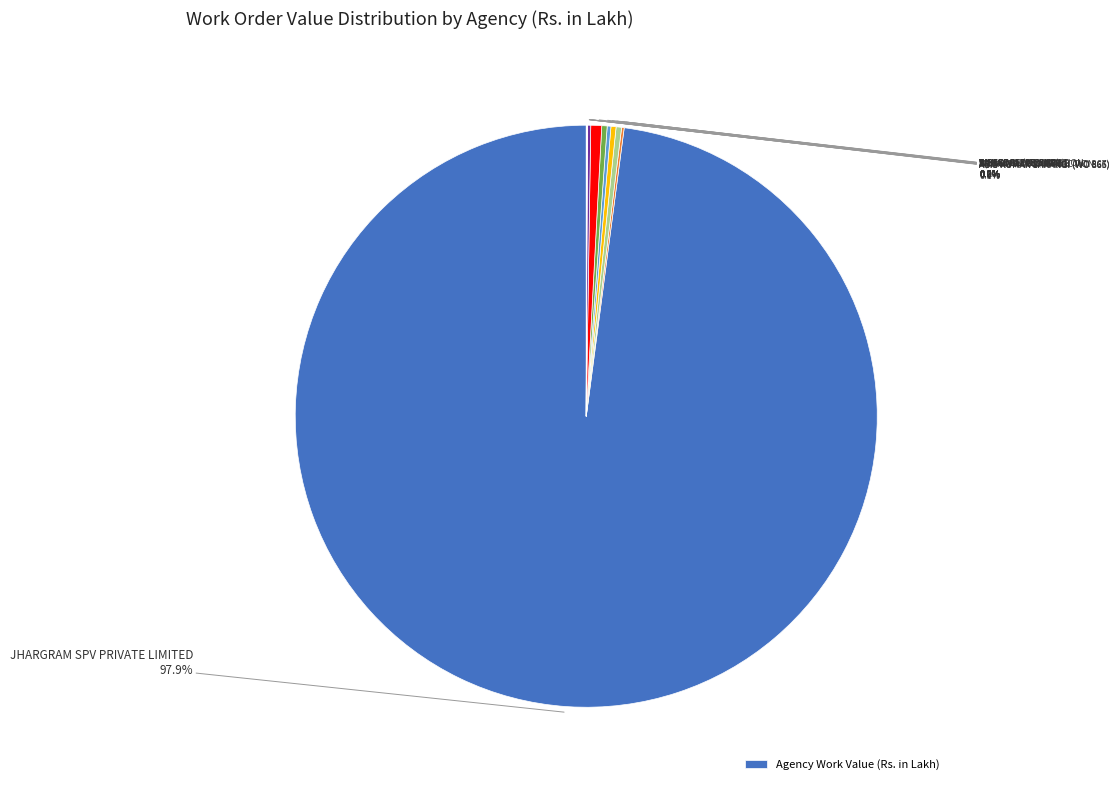

Does any single category account for the majority?

Yes